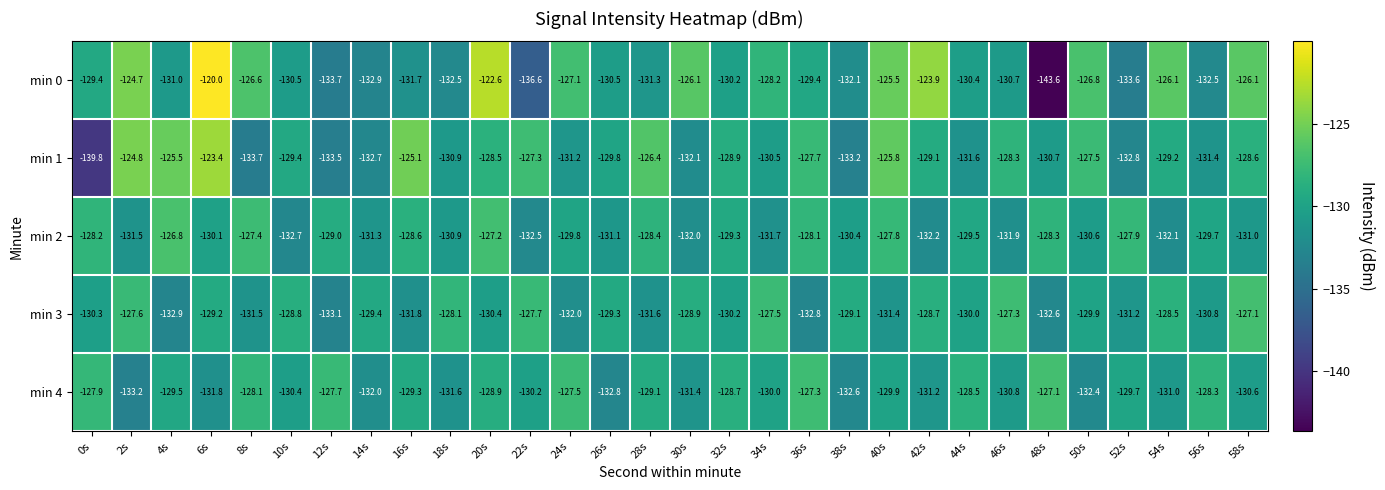

Which series changed the most between 46s and 52s?

min 1